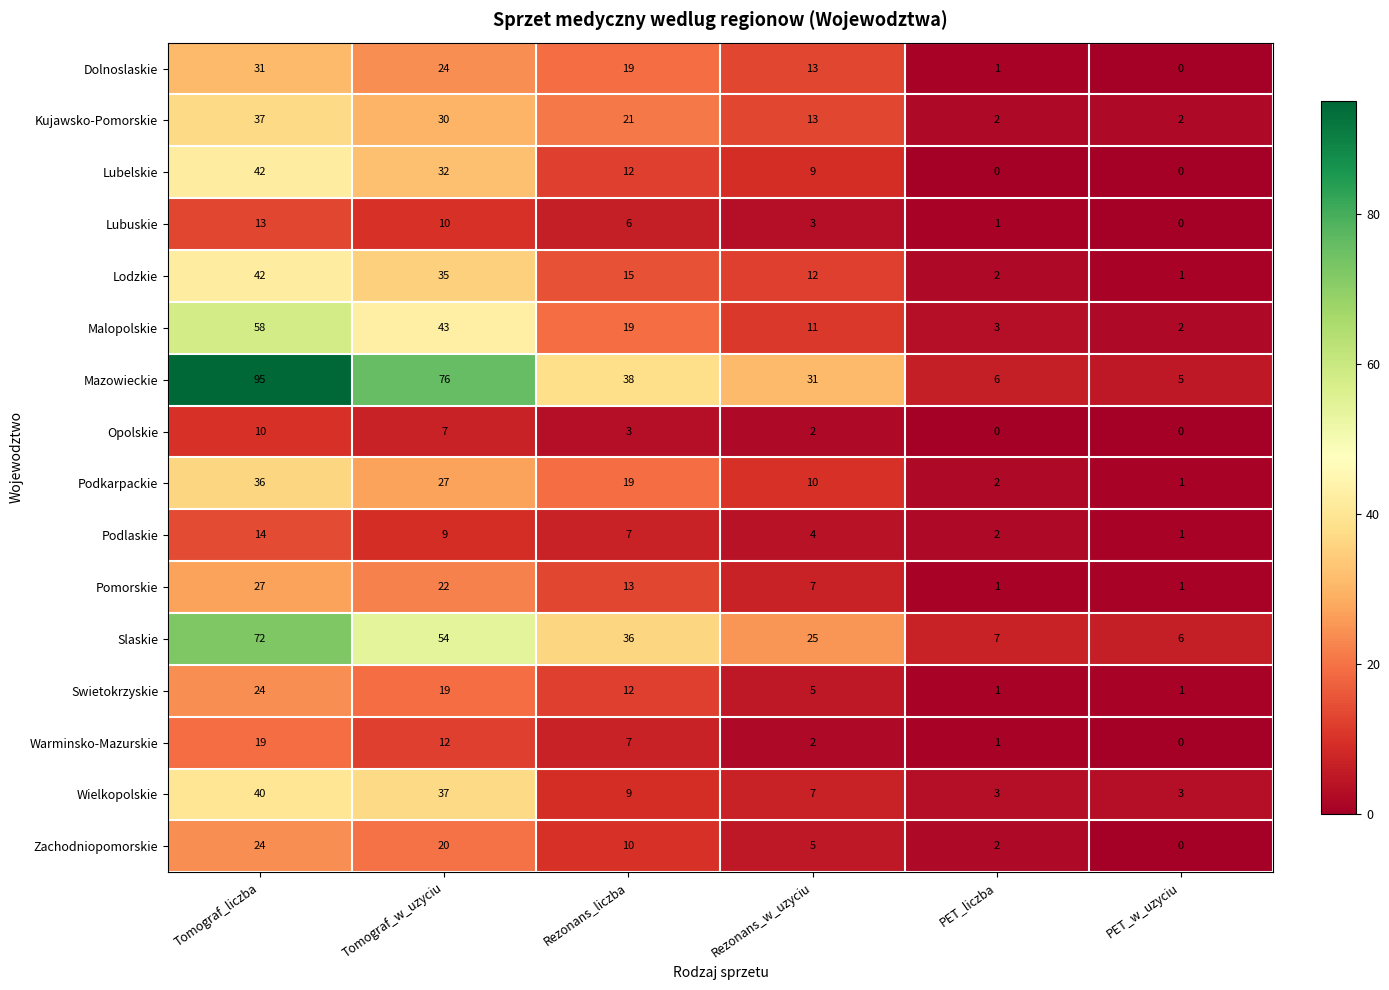

The Warminsko-Mazurskie series shows 19 at Tomograf_liczba. True or false?

True